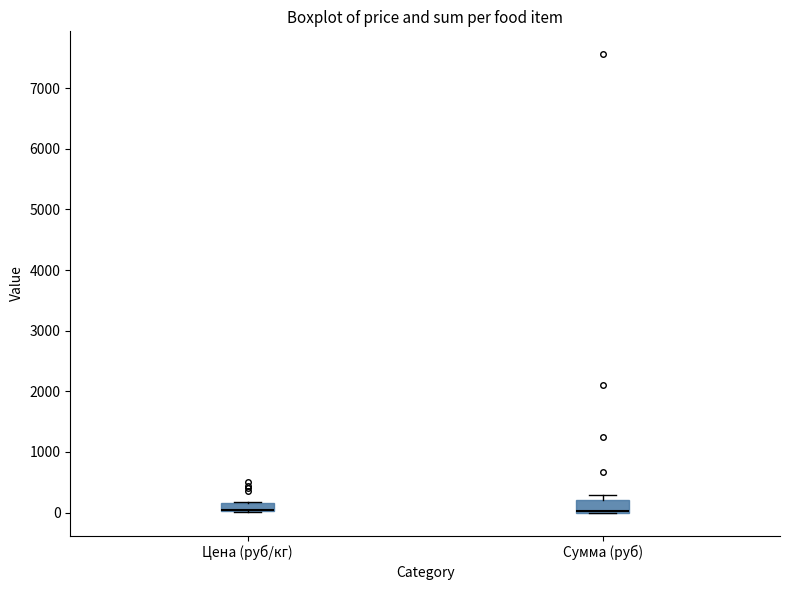

Where is the upper edge of the box for Сумма (руб) on the y-axis? The values are not printed on the chart, so give them approximately, as read against the axis.

200